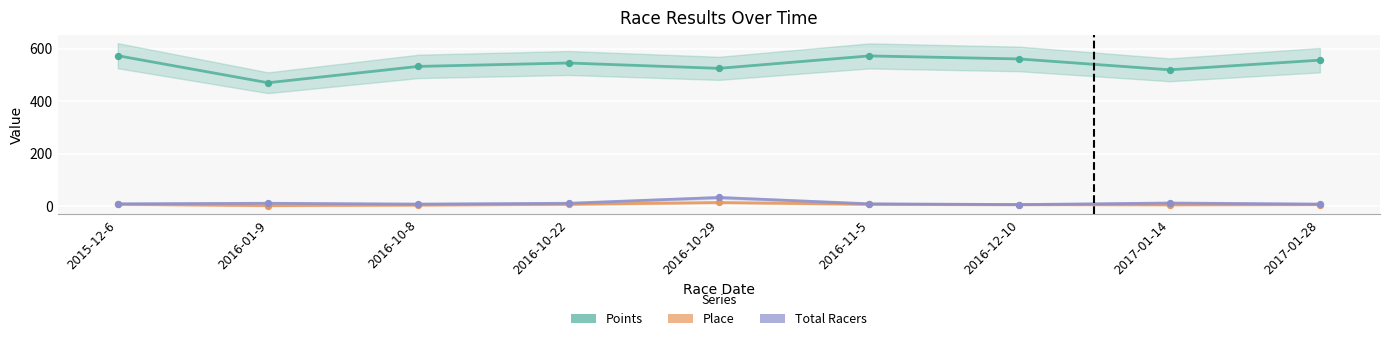

What are all the series names shown in the legend?

Points, Place, Total Racers